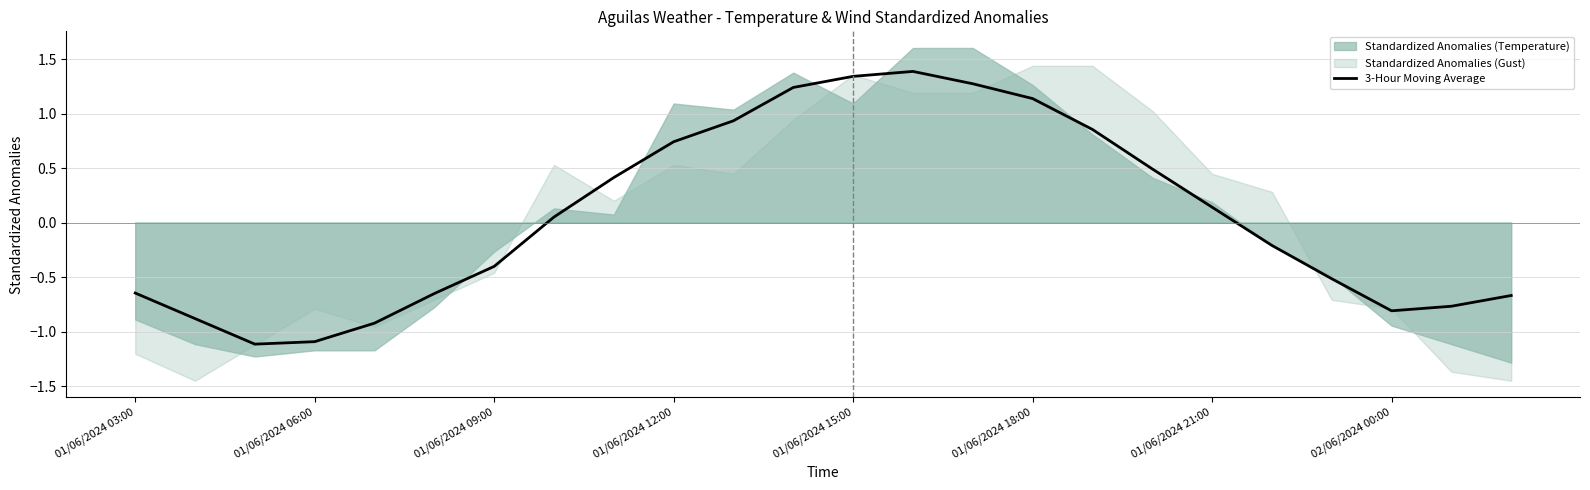

Is it true that 3-Hour Moving Average equals -0.4 at 01/06/2024 06:00?

False